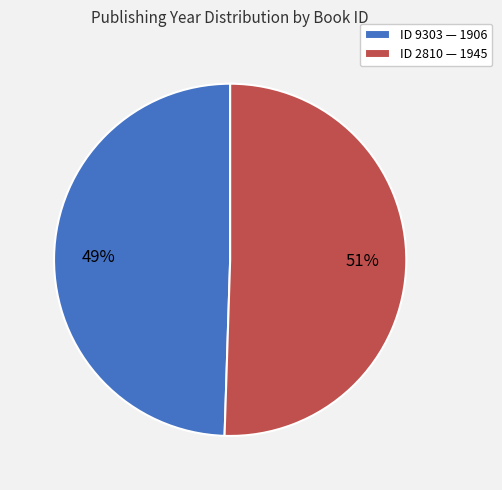

To the nearest percent, what is the average slice percentage?

50%